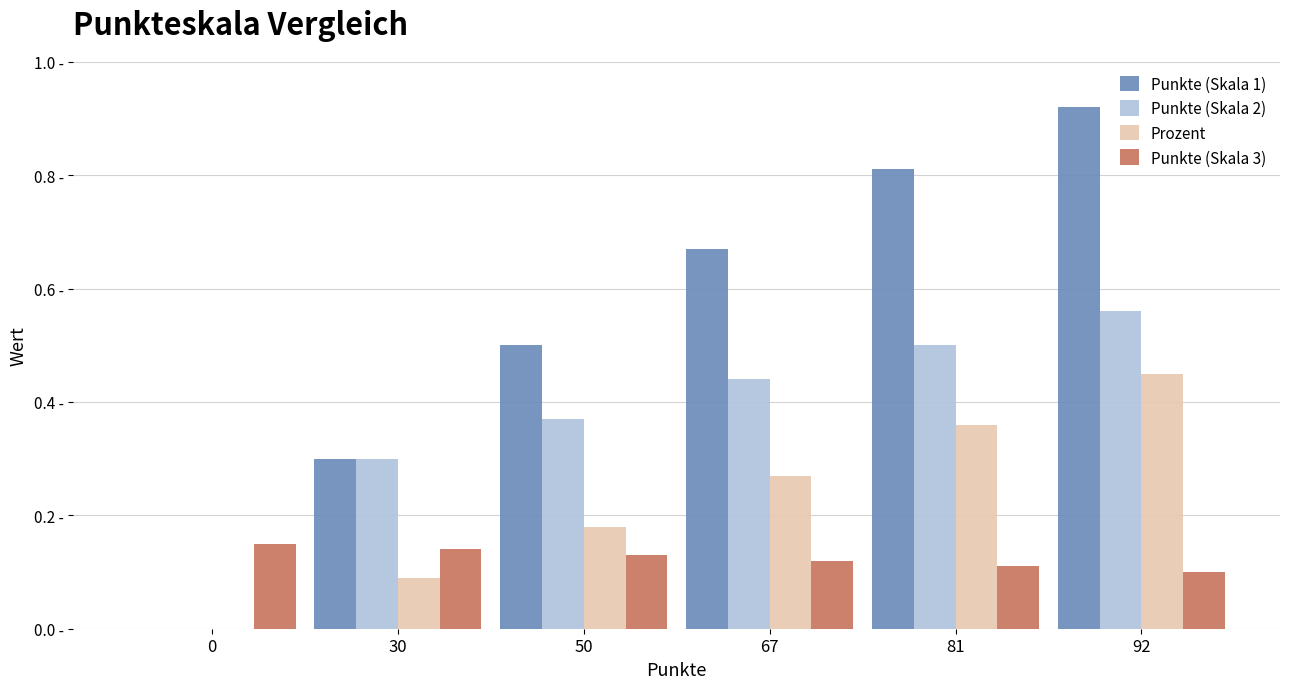

What are all the series names shown in the legend?

Punkte (Skala 1), Punkte (Skala 2), Prozent, Punkte (Skala 3)